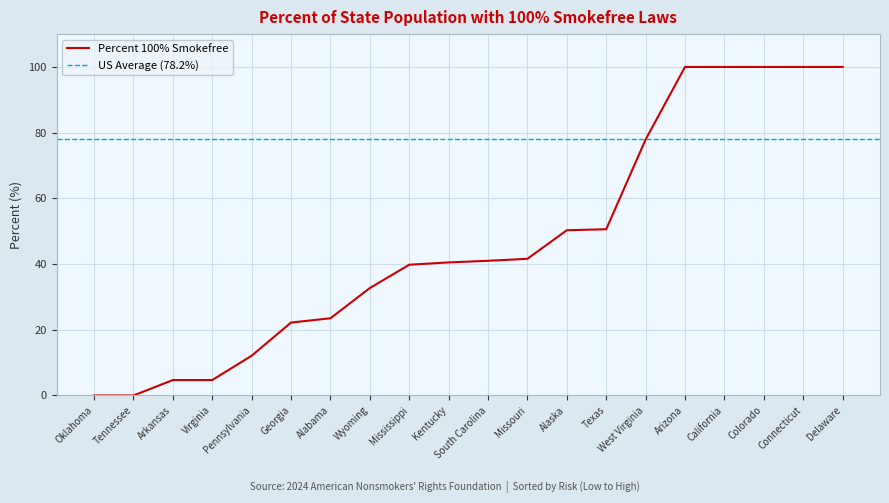

What is the difference between the second highest and second lowest values?

100.0